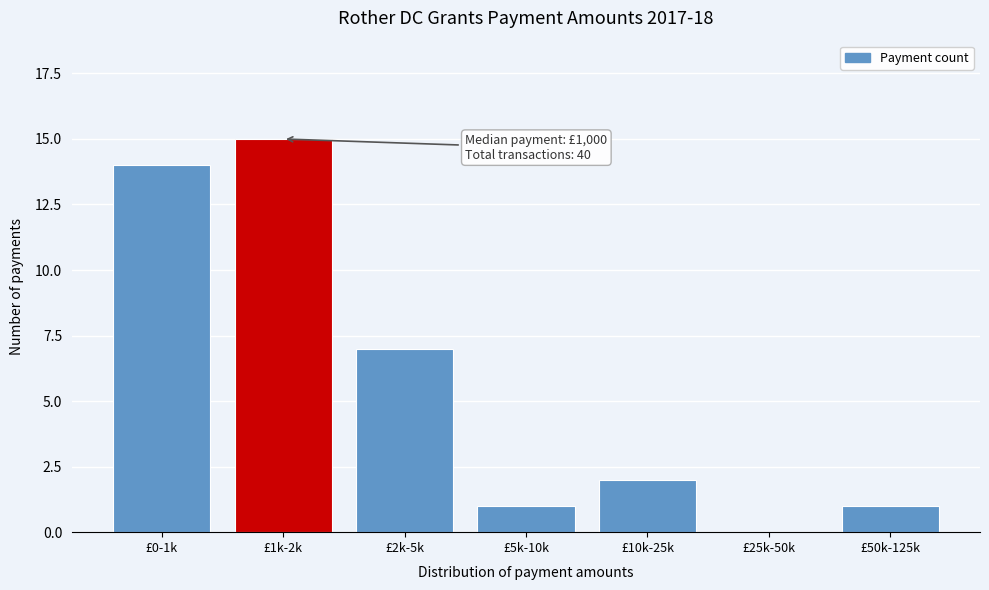

Reading right to left, what are all the values shown in this chart?

£50k-125k=1	£25k-50k=0	£10k-25k=2	£5k-10k=1	£2k-5k=7	£1k-2k=15	£0-1k=14